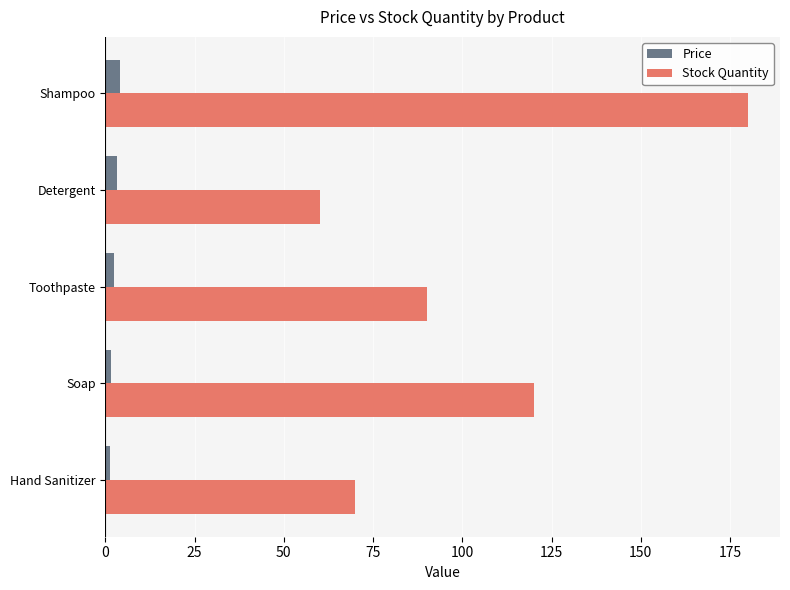

What is the highest value of the Stock Quantity series?

180.0